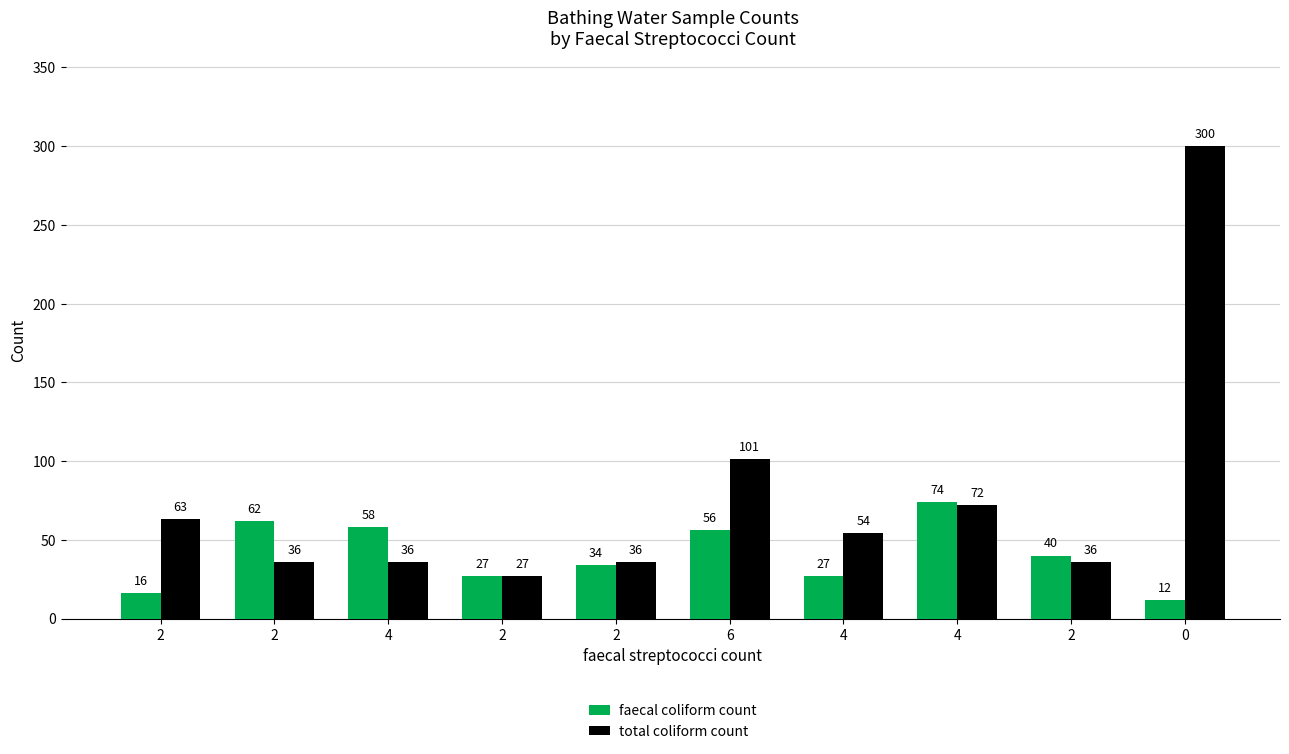

Count the number of data series in this chart.

2